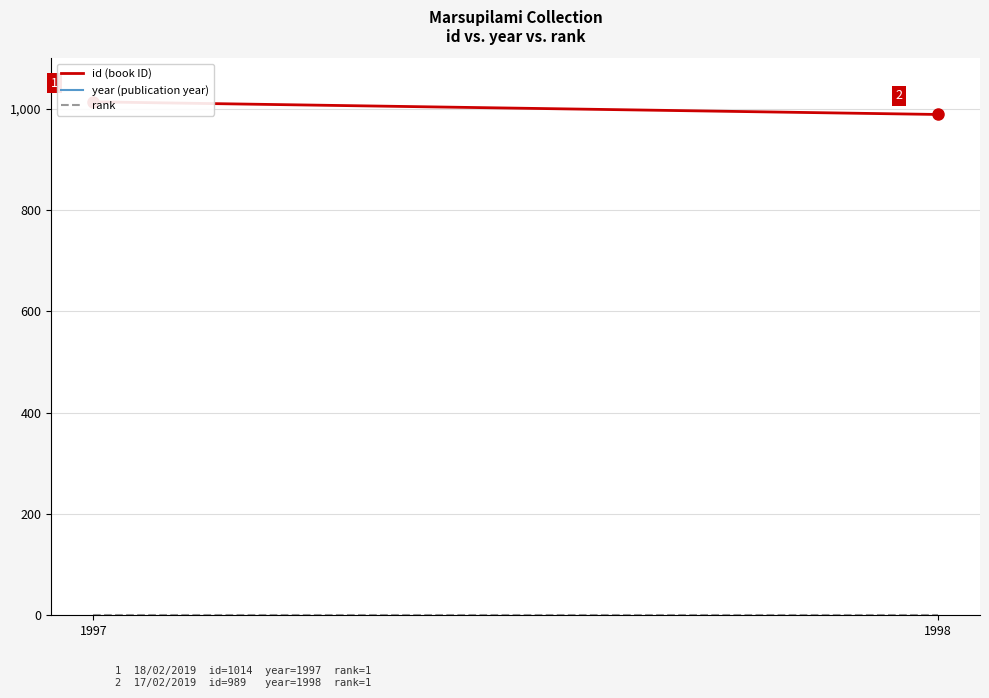

What is the difference between the highest and lowest values at 1997?

1996